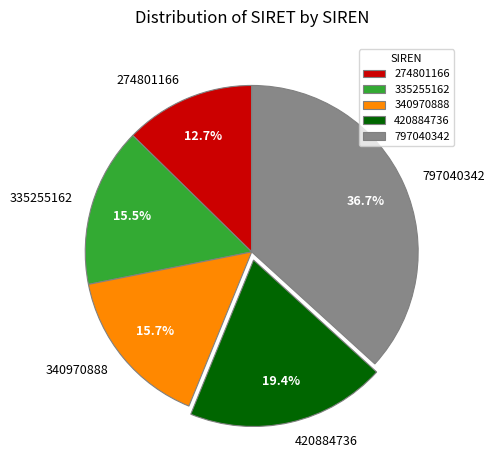

Is there a majority slice in this chart?

No